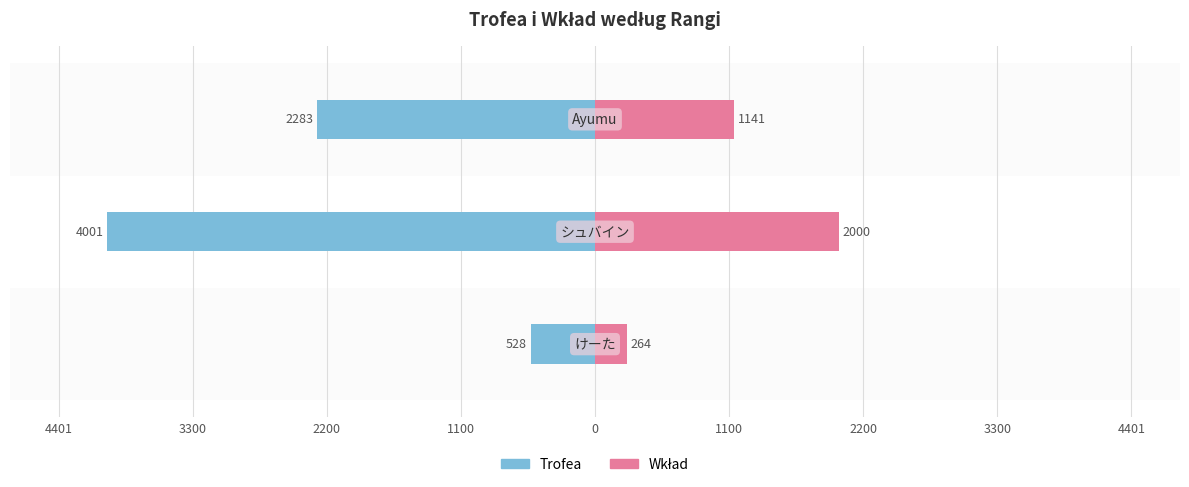

Reading left to right, transcribe all the data shown in this chart.

Trofea: 4401=-528	3300=-4001	2200=-2283
Wkład: 4401=264	3300=2000	2200=1141